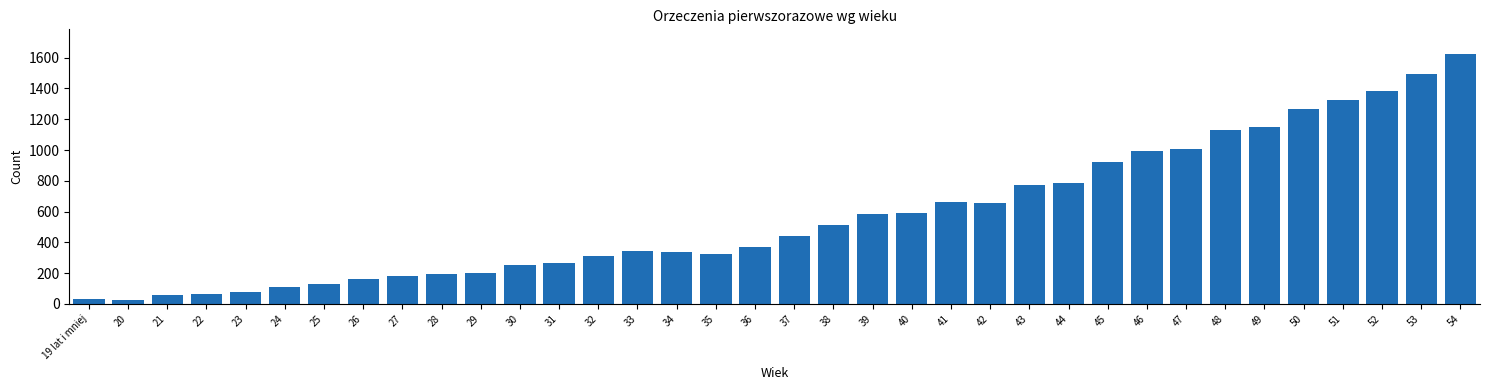

What is the average value?

576